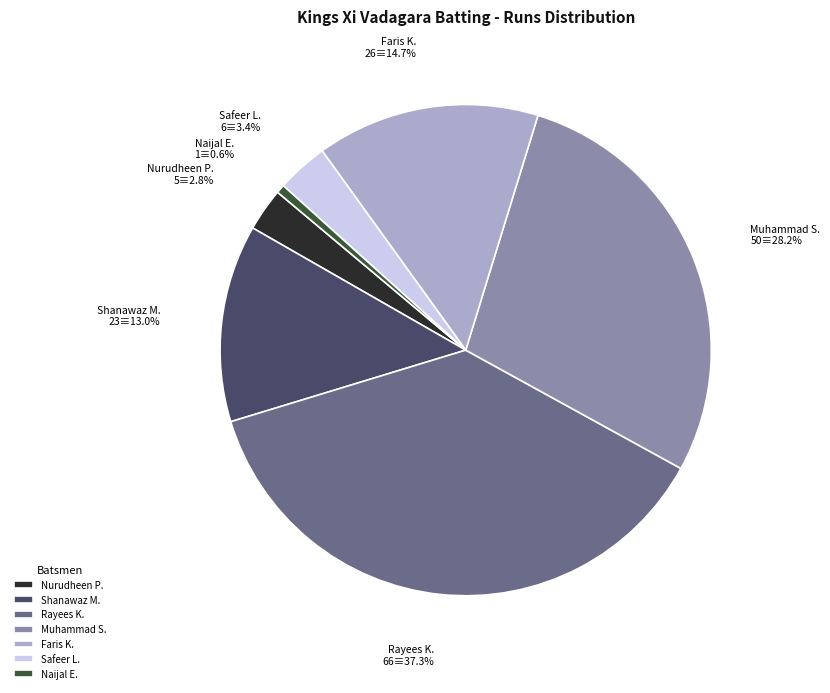

Which category has the biggest portion of the pie?

Rayees K.